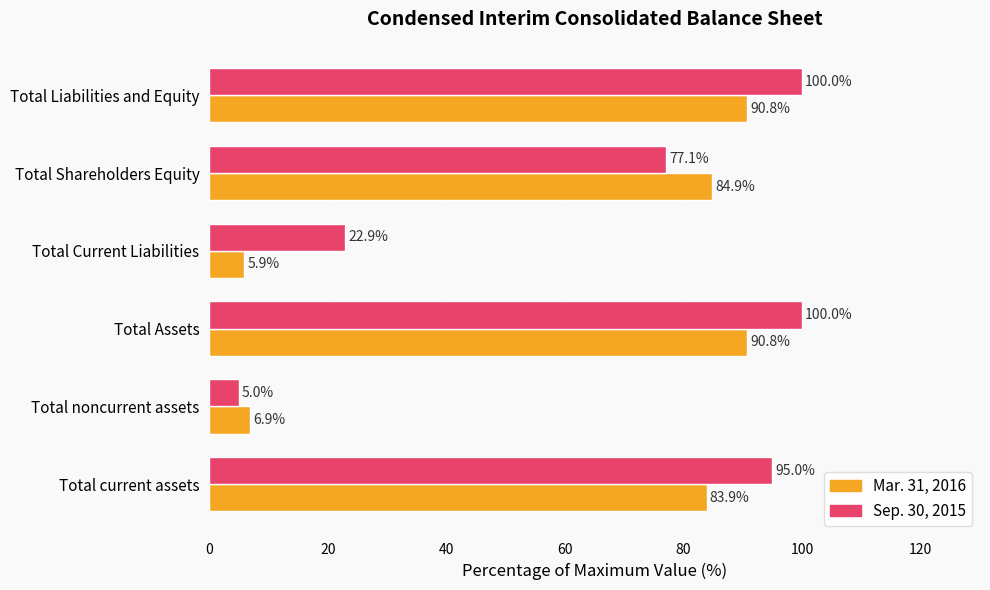

Which series has the widest spread of values?

Sep. 30, 2015